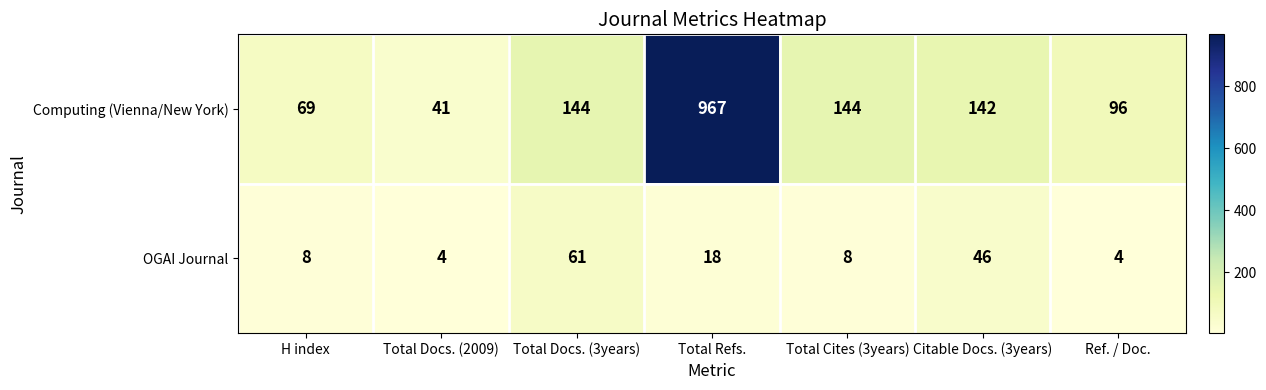

Rank the series by their maximum value, from lowest to highest.

OGAI Journal, Computing (Vienna/New York)